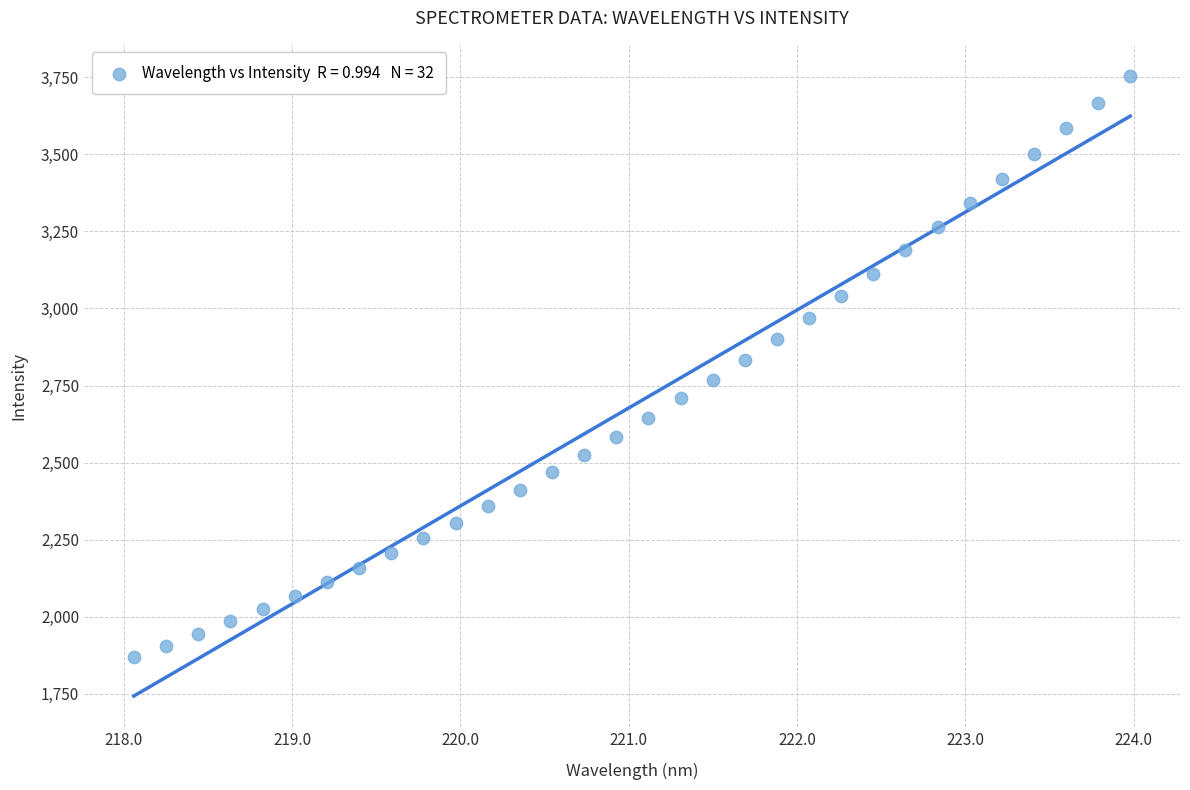

What is the range of Y values (max minus min)?

1886.1